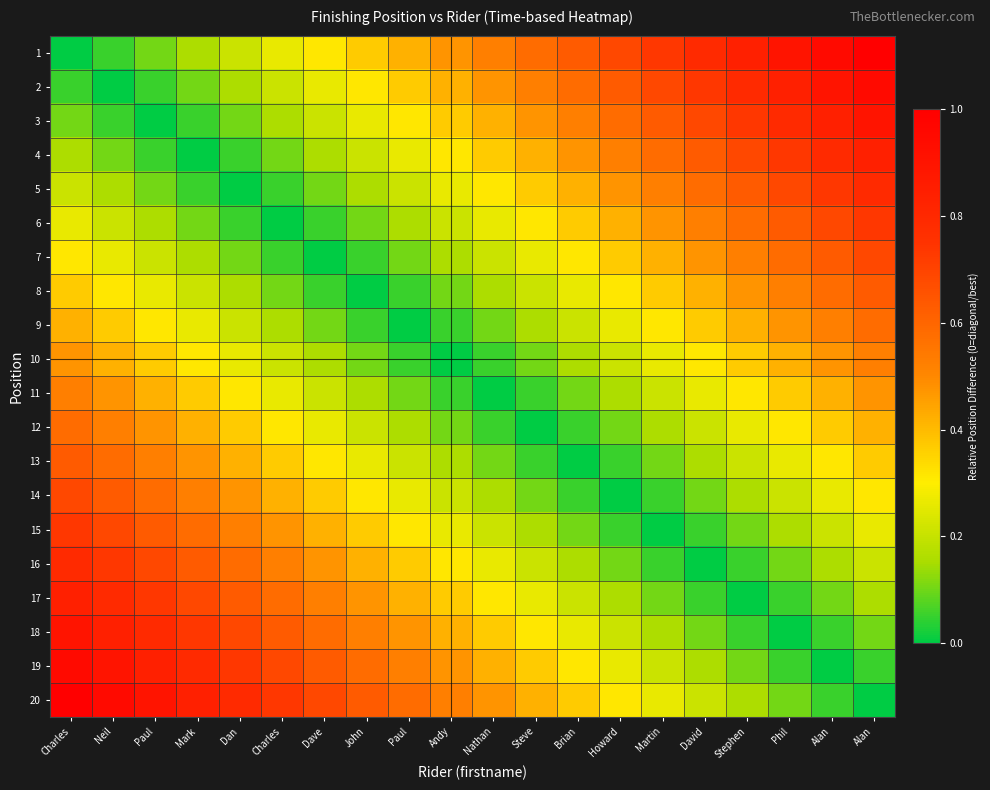

Reading right to left, transcribe all the data shown in this chart.

1: Alan=1.0	Alan=0.9	Phil=0.9	Stephen=0.8	David=0.8	Martin=0.7	Howard=0.7	Brian=0.6	Steve=0.6	Nathan=0.5	Andy=0.5	Paul=0.4	John=0.4	Dave=0.3	Charles=0.3	Dan=0.2	Mark=0.2	Paul=0.1	Neil=0.1	Charles=0.0
2: Alan=0.9	Alan=0.9	Phil=0.8	Stephen=0.8	David=0.7	Martin=0.7	Howard=0.6	Brian=0.6	Steve=0.5	Nathan=0.5	Andy=0.4	Paul=0.4	John=0.3	Dave=0.3	Charles=0.2	Dan=0.2	Mark=0.1	Paul=0.1	Neil=0.0	Charles=0.1
3: Alan=0.9	Alan=0.8	Phil=0.8	Stephen=0.7	David=0.7	Martin=0.6	Howard=0.6	Brian=0.5	Steve=0.5	Nathan=0.4	Andy=0.4	Paul=0.3	John=0.3	Dave=0.2	Charles=0.2	Dan=0.1	Mark=0.1	Paul=0.0	Neil=0.1	Charles=0.1
4: Alan=0.8	Alan=0.8	Phil=0.7	Stephen=0.7	David=0.6	Martin=0.6	Howard=0.5	Brian=0.5	Steve=0.4	Nathan=0.4	Andy=0.3	Paul=0.3	John=0.2	Dave=0.2	Charles=0.1	Dan=0.1	Mark=0.0	Paul=0.1	Neil=0.1	Charles=0.2
5: Alan=0.8	Alan=0.7	Phil=0.7	Stephen=0.6	David=0.6	Martin=0.5	Howard=0.5	Brian=0.4	Steve=0.4	Nathan=0.3	Andy=0.3	Paul=0.2	John=0.2	Dave=0.1	Charles=0.1	Dan=0.0	Mark=0.1	Paul=0.1	Neil=0.2	Charles=0.2
6: Alan=0.7	Alan=0.7	Phil=0.6	Stephen=0.6	David=0.5	Martin=0.5	Howard=0.4	Brian=0.4	Steve=0.3	Nathan=0.3	Andy=0.2	Paul=0.2	John=0.1	Dave=0.1	Charles=0.0	Dan=0.1	Mark=0.1	Paul=0.2	Neil=0.2	Charles=0.3
7: Alan=0.7	Alan=0.6	Phil=0.6	Stephen=0.5	David=0.5	Martin=0.4	Howard=0.4	Brian=0.3	Steve=0.3	Nathan=0.2	Andy=0.2	Paul=0.1	John=0.1	Dave=0.0	Charles=0.1	Dan=0.1	Mark=0.2	Paul=0.2	Neil=0.3	Charles=0.3
8: Alan=0.6	Alan=0.6	Phil=0.5	Stephen=0.5	David=0.4	Martin=0.4	Howard=0.3	Brian=0.3	Steve=0.2	Nathan=0.2	Andy=0.1	Paul=0.1	John=0.0	Dave=0.1	Charles=0.1	Dan=0.2	Mark=0.2	Paul=0.3	Neil=0.3	Charles=0.4
9: Alan=0.6	Alan=0.5	Phil=0.5	Stephen=0.4	David=0.4	Martin=0.3	Howard=0.3	Brian=0.2	Steve=0.2	Nathan=0.1	Andy=0.1	Paul=0.0	John=0.1	Dave=0.1	Charles=0.2	Dan=0.2	Mark=0.3	Paul=0.3	Neil=0.4	Charles=0.4
10: Alan=0.5	Alan=0.5	Phil=0.4	Stephen=0.4	David=0.3	Martin=0.3	Howard=0.2	Brian=0.2	Steve=0.1	Nathan=0.1	Andy=0.0	Paul=0.1	John=0.1	Dave=0.2	Charles=0.2	Dan=0.3	Mark=0.3	Paul=0.4	Neil=0.4	Charles=0.5
11: Alan=0.5	Alan=0.4	Phil=0.4	Stephen=0.3	David=0.3	Martin=0.2	Howard=0.2	Brian=0.1	Steve=0.1	Nathan=0.0	Andy=0.1	Paul=0.1	John=0.2	Dave=0.2	Charles=0.3	Dan=0.3	Mark=0.4	Paul=0.4	Neil=0.5	Charles=0.5
12: Alan=0.4	Alan=0.4	Phil=0.3	Stephen=0.3	David=0.2	Martin=0.2	Howard=0.1	Brian=0.1	Steve=0.0	Nathan=0.1	Andy=0.1	Paul=0.2	John=0.2	Dave=0.3	Charles=0.3	Dan=0.4	Mark=0.4	Paul=0.5	Neil=0.5	Charles=0.6
13: Alan=0.4	Alan=0.3	Phil=0.3	Stephen=0.2	David=0.2	Martin=0.1	Howard=0.1	Brian=0.0	Steve=0.1	Nathan=0.1	Andy=0.2	Paul=0.2	John=0.3	Dave=0.3	Charles=0.4	Dan=0.4	Mark=0.5	Paul=0.5	Neil=0.6	Charles=0.6
14: Alan=0.3	Alan=0.3	Phil=0.2	Stephen=0.2	David=0.1	Martin=0.1	Howard=0.0	Brian=0.1	Steve=0.1	Nathan=0.2	Andy=0.2	Paul=0.3	John=0.3	Dave=0.4	Charles=0.4	Dan=0.5	Mark=0.5	Paul=0.6	Neil=0.6	Charles=0.7
15: Alan=0.3	Alan=0.2	Phil=0.2	Stephen=0.1	David=0.1	Martin=0.0	Howard=0.1	Brian=0.1	Steve=0.2	Nathan=0.2	Andy=0.3	Paul=0.3	John=0.4	Dave=0.4	Charles=0.5	Dan=0.5	Mark=0.6	Paul=0.6	Neil=0.7	Charles=0.7
16: Alan=0.2	Alan=0.2	Phil=0.1	Stephen=0.1	David=0.0	Martin=0.1	Howard=0.1	Brian=0.2	Steve=0.2	Nathan=0.3	Andy=0.3	Paul=0.4	John=0.4	Dave=0.5	Charles=0.5	Dan=0.6	Mark=0.6	Paul=0.7	Neil=0.7	Charles=0.8
17: Alan=0.2	Alan=0.1	Phil=0.1	Stephen=0.0	David=0.1	Martin=0.1	Howard=0.2	Brian=0.2	Steve=0.3	Nathan=0.3	Andy=0.4	Paul=0.4	John=0.5	Dave=0.5	Charles=0.6	Dan=0.6	Mark=0.7	Paul=0.7	Neil=0.8	Charles=0.8
18: Alan=0.1	Alan=0.1	Phil=0.0	Stephen=0.1	David=0.1	Martin=0.2	Howard=0.2	Brian=0.3	Steve=0.3	Nathan=0.4	Andy=0.4	Paul=0.5	John=0.5	Dave=0.6	Charles=0.6	Dan=0.7	Mark=0.7	Paul=0.8	Neil=0.8	Charles=0.9
19: Alan=0.1	Alan=0.0	Phil=0.1	Stephen=0.1	David=0.2	Martin=0.2	Howard=0.3	Brian=0.3	Steve=0.4	Nathan=0.4	Andy=0.5	Paul=0.5	John=0.6	Dave=0.6	Charles=0.7	Dan=0.7	Mark=0.8	Paul=0.8	Neil=0.9	Charles=0.9
20: Alan=0.0	Alan=0.1	Phil=0.1	Stephen=0.2	David=0.2	Martin=0.3	Howard=0.3	Brian=0.4	Steve=0.4	Nathan=0.5	Andy=0.5	Paul=0.6	John=0.6	Dave=0.7	Charles=0.7	Dan=0.8	Mark=0.8	Paul=0.9	Neil=0.9	Charles=1.0